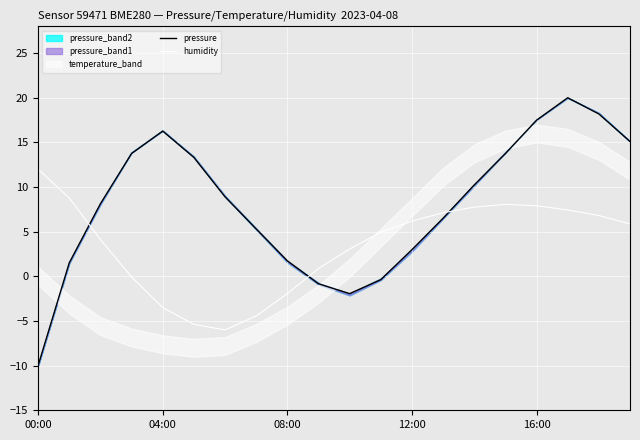

True or false: humidity has more than 1 points higher than both neighbors.

False